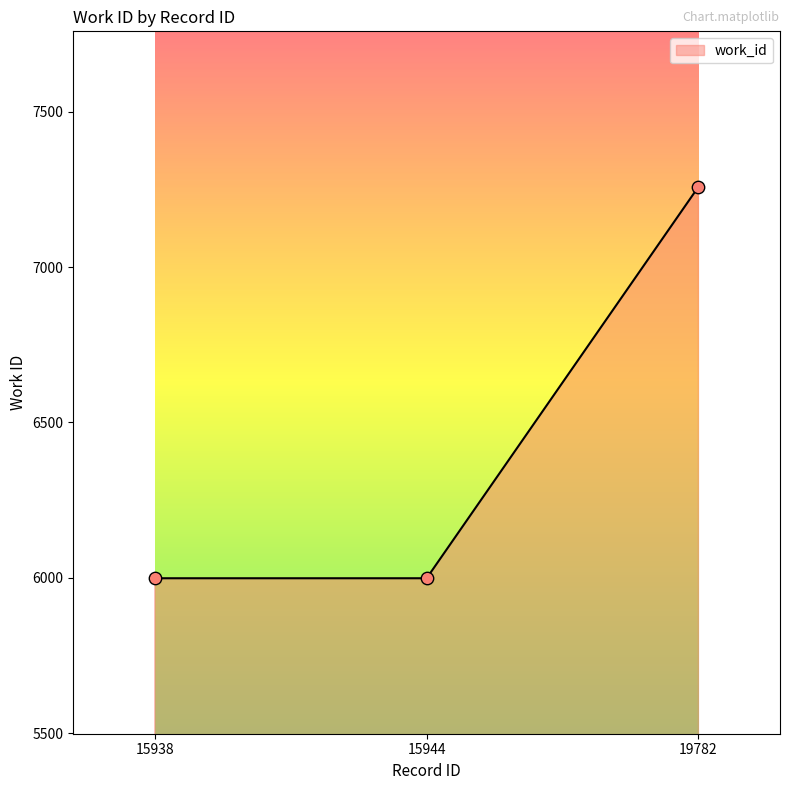

Approximately how many times larger is the value at 19782 compared to 15938?

1.2